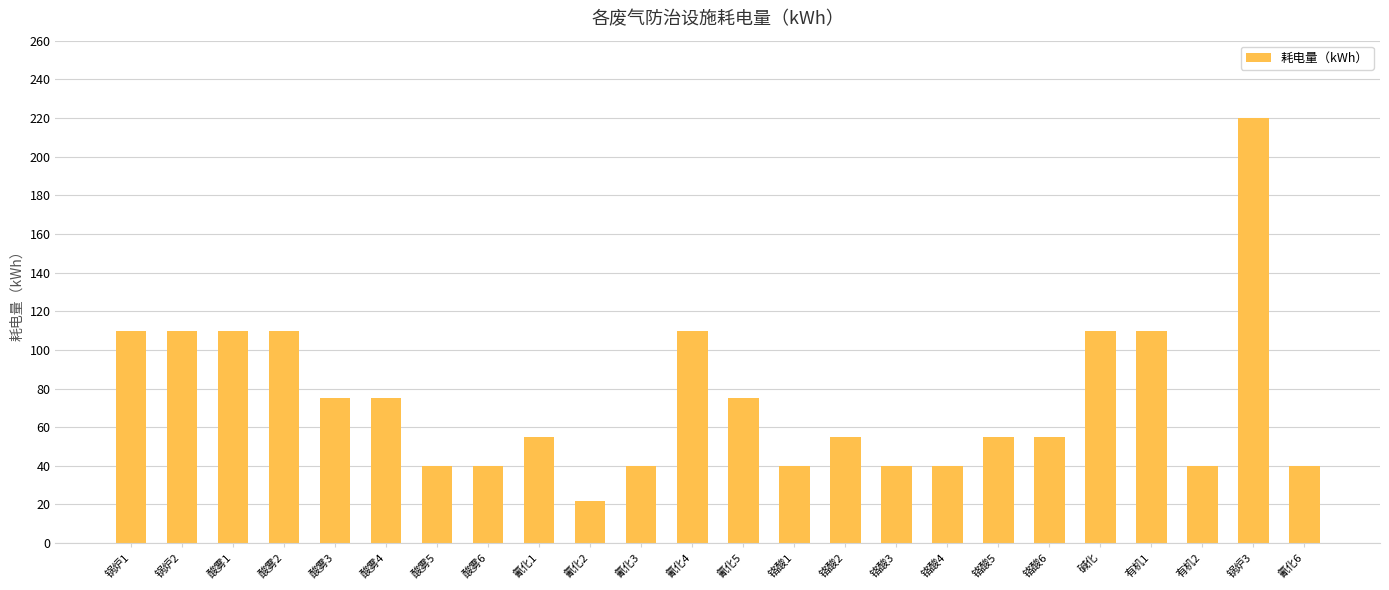

What is the change in value from 铬酸4 to 碱化?

+70